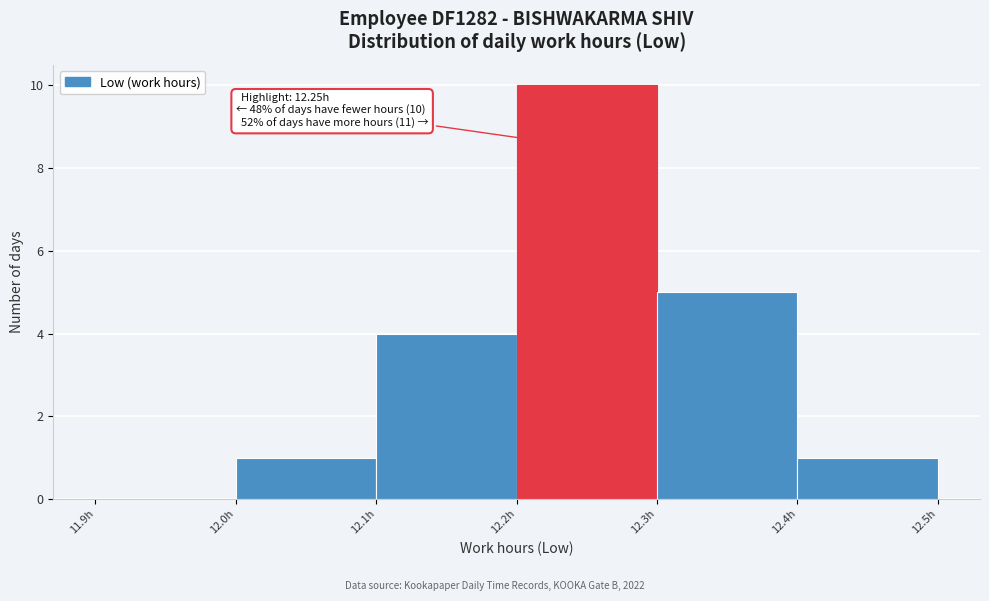

Which range on the x-axis has the tallest bar?

12.2 to 12.3